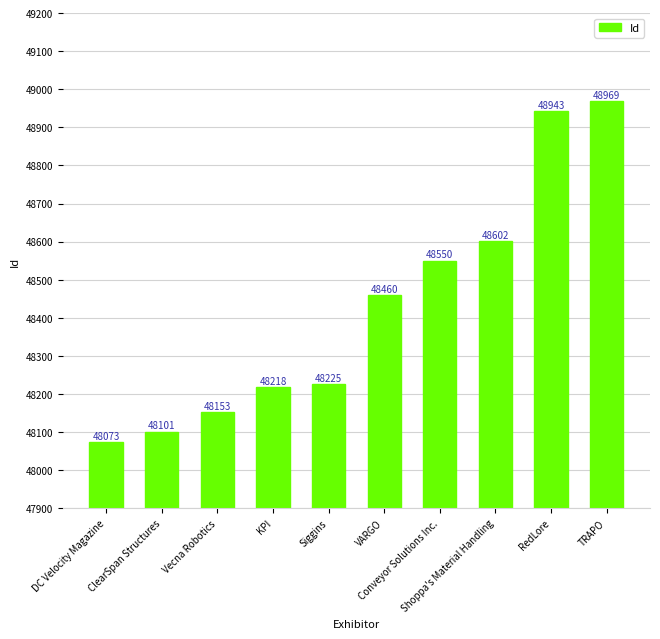

Is it true that the value at Shoppa's Material Handling is 48602?

True